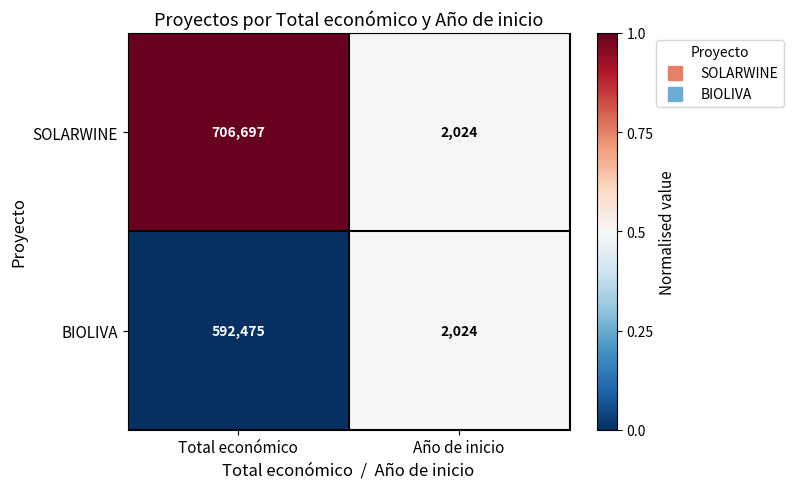

Is it true that SOLARWINE equals 3516 at Año de inicio?

False